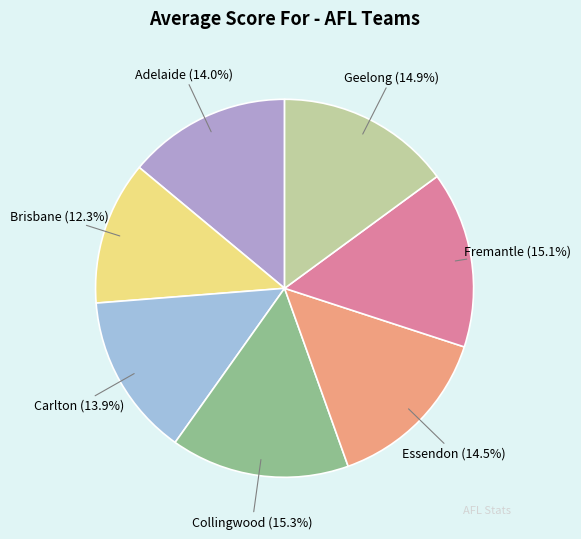

What is the total percentage of Essendon and Fremantle?

29.6%